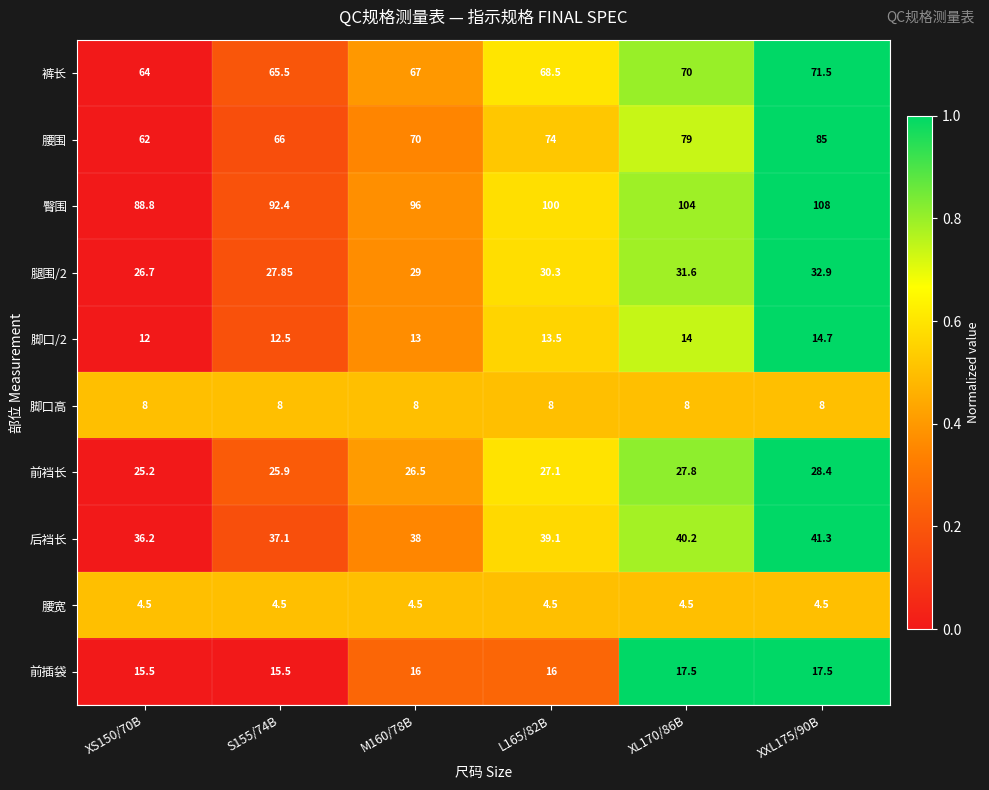

Which series has the widest spread of values?

腰围